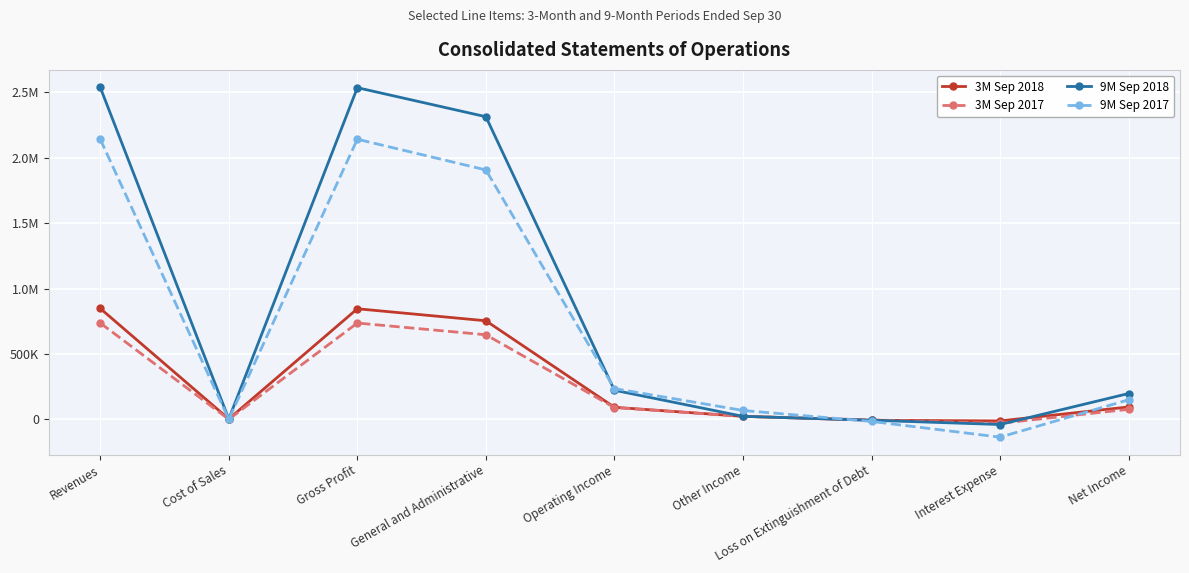

What is the sum of all 9M Sep 2018 values?

7783960